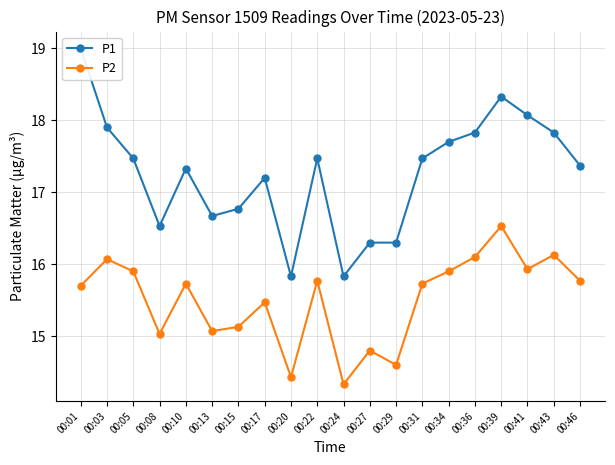

At which category does P1 reach its first local peak?

00:10